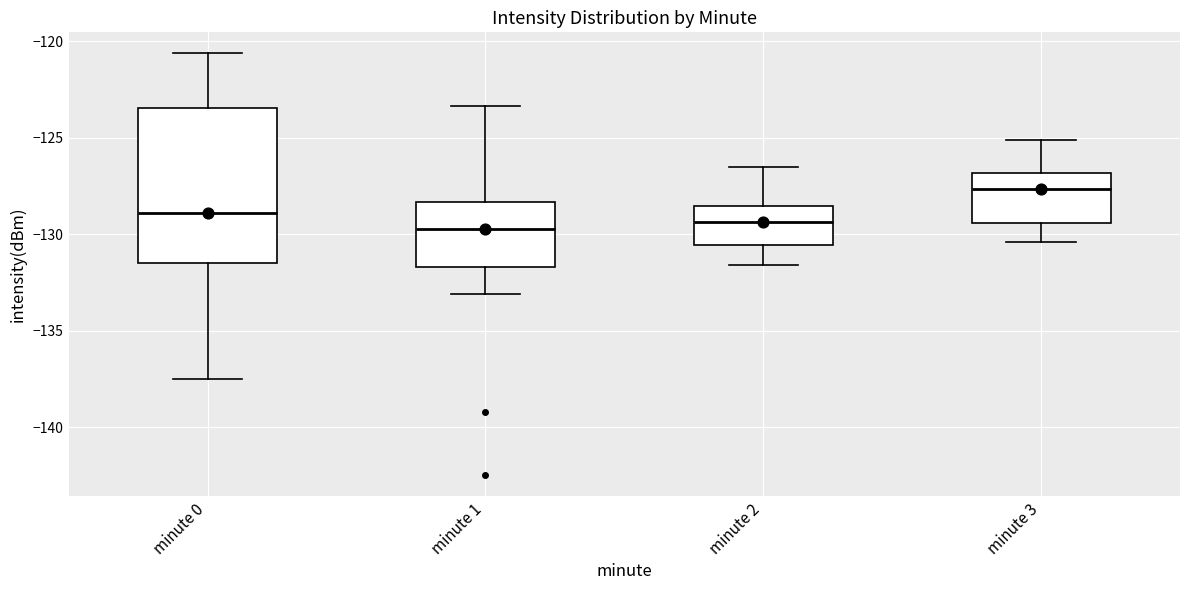

Reading left to right, read every box against the y-axis: the position of its median line, the range the box covers, and the ends of its whiskers. The values are not printed on the chart, so give them approximately, as read against the axis.

minute 0: median -129.0, box -131.5 to -123.5, whiskers -137.5 to -120.5
minute 1: median -129.5, box -131.5 to -128.5, whiskers -133.0 to -123.5
minute 2: median -129.5, box -130.5 to -128.5, whiskers -131.5 to -126.5
minute 3: median -127.5, box -129.5 to -127.0, whiskers -130.5 to -125.0